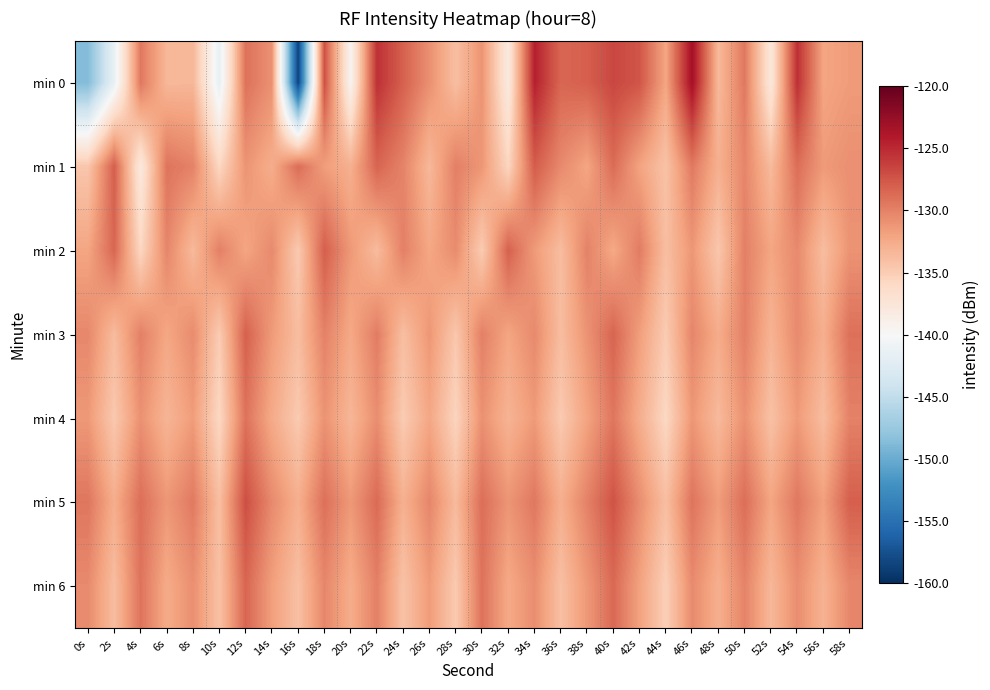

Which series has the largest total across all categories?

min 5